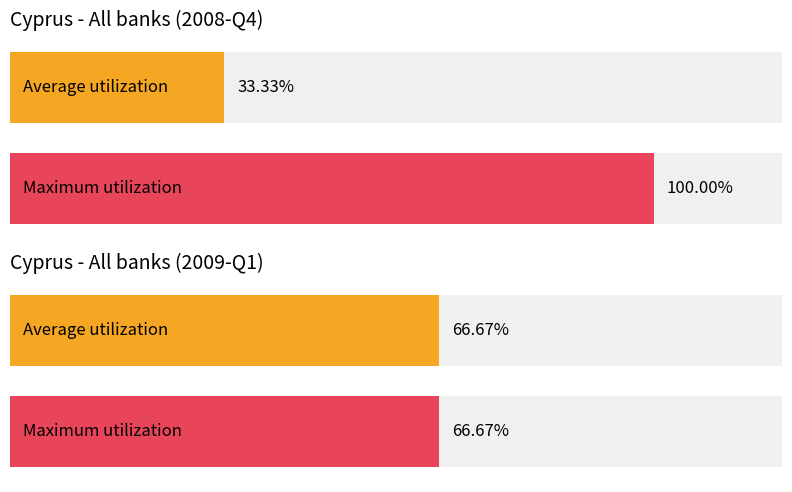

At which category does the chart reach its peak across all series?

2008-Q4